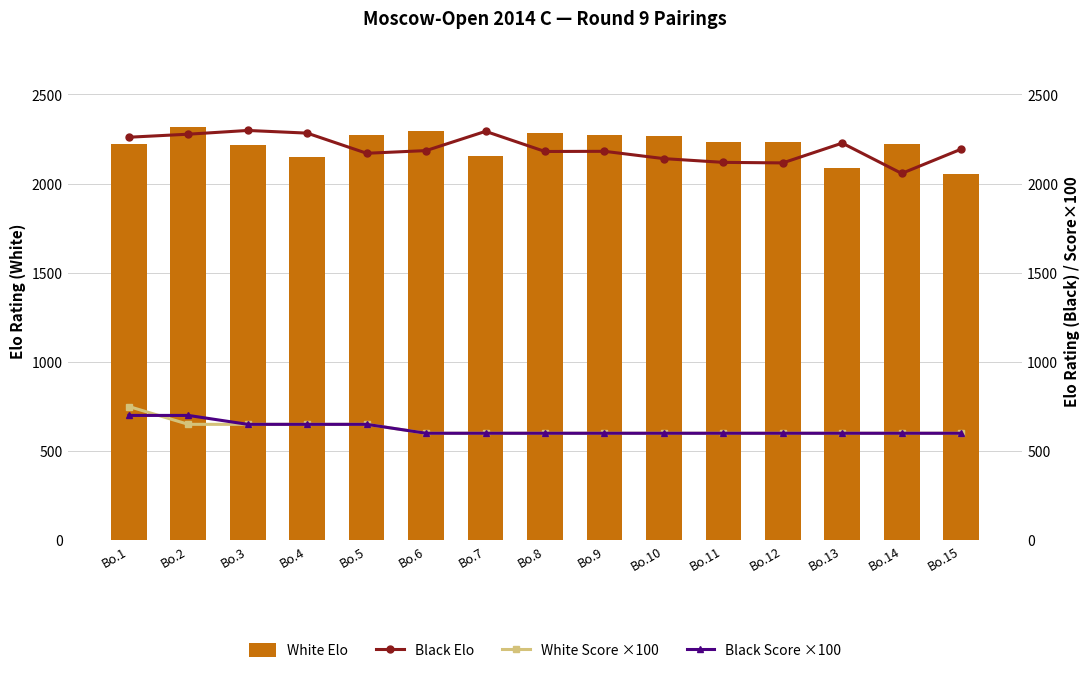

Which has a higher value, Bo.4 or Bo.3?

Bo.3